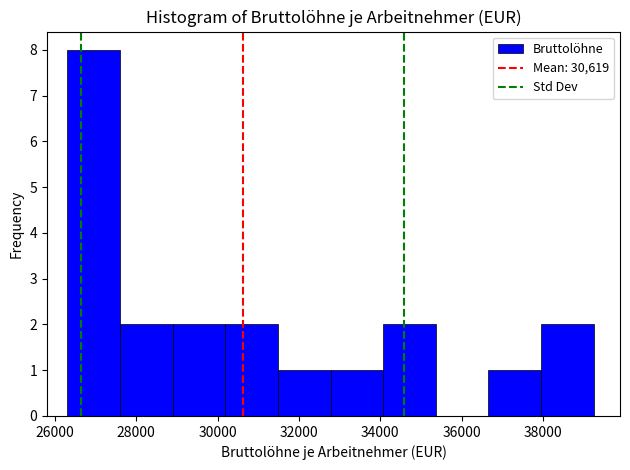

What is the height of the bar covering 26400 to 27600 on the x-axis? Neither the bar edges nor the heights are printed on the chart, so give them approximately, as read against the axes.

8